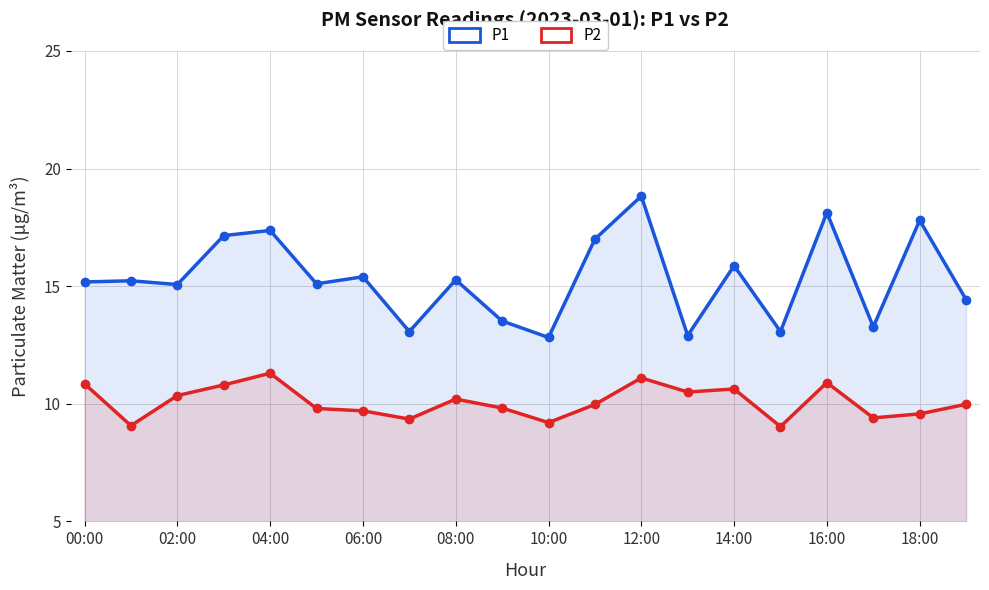

How many interior local valleys does the P2 series have?

6